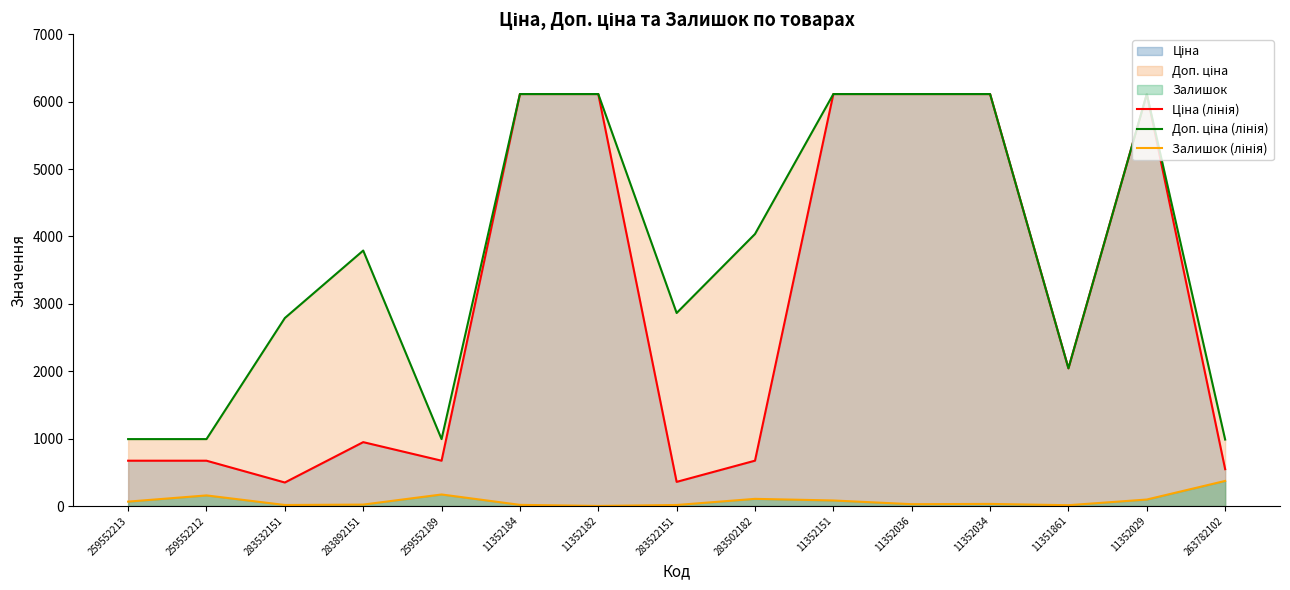

At how many categories does at least one series exceed 5101?

6